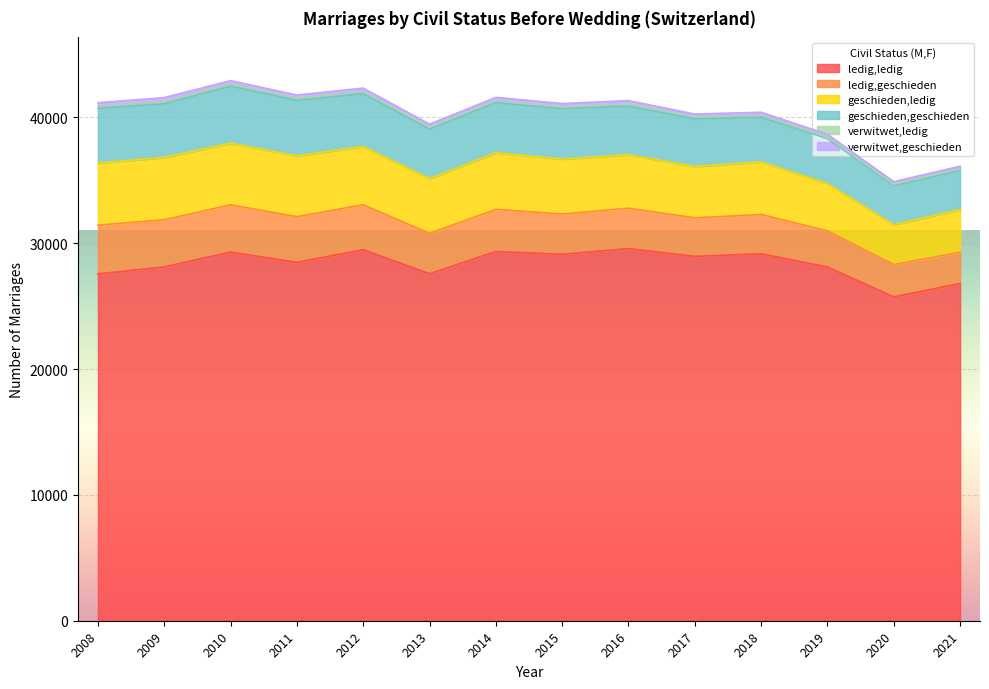

True or false: verwitwet,geschieden and ledig,ledig intersect in this chart.

False